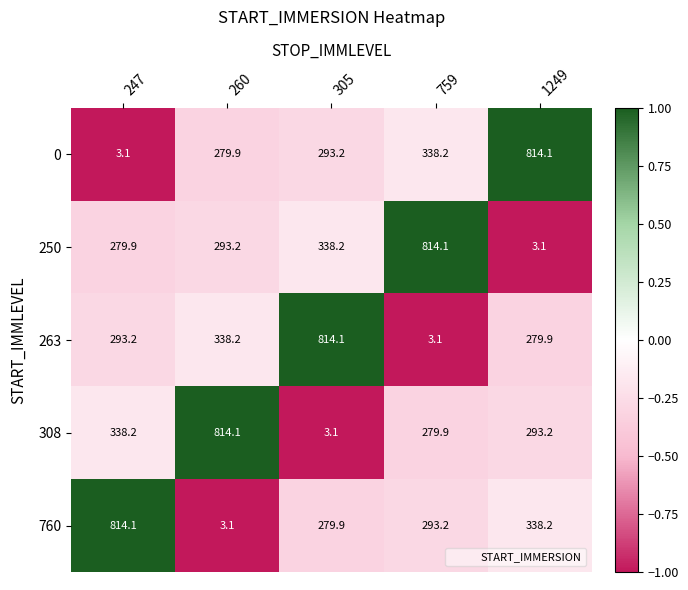

Count the number of data series in this chart.

5